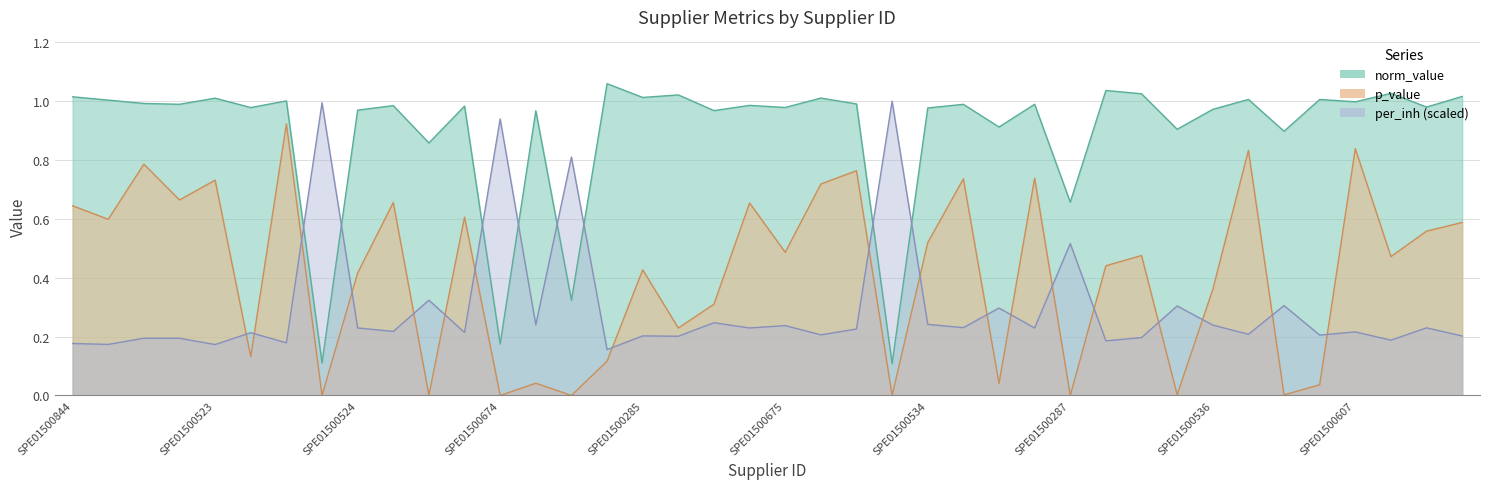

At which category does norm_value reach its first local valley?

SPE01500101